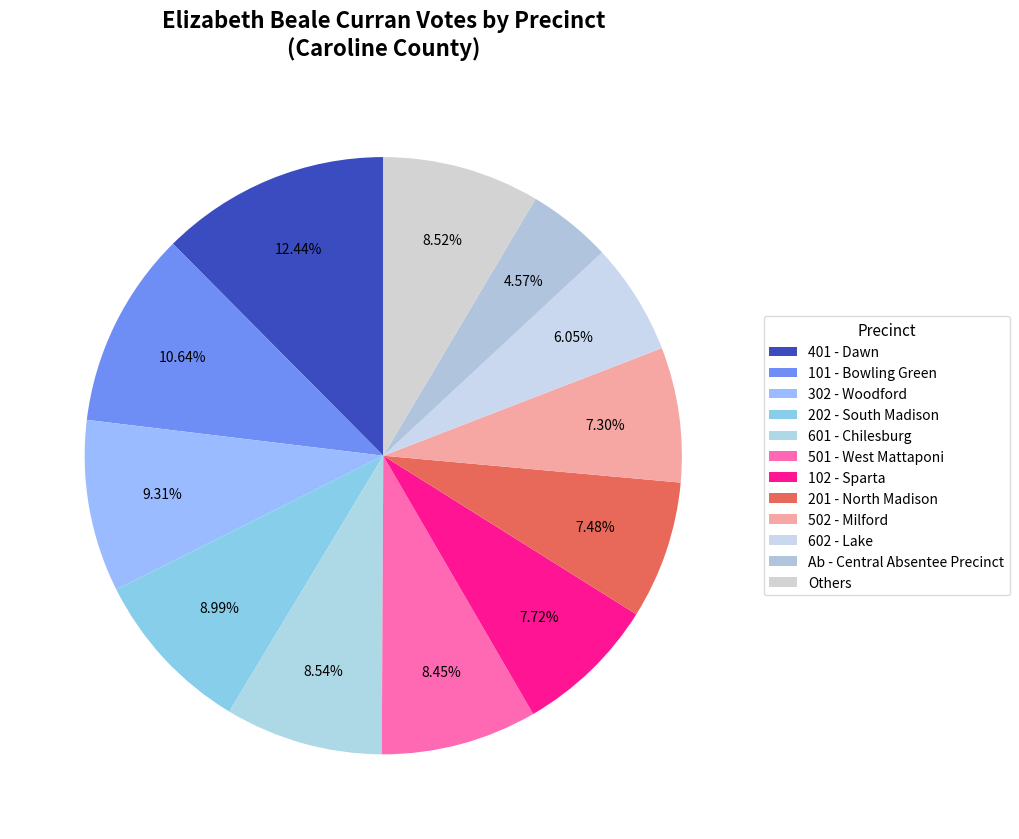

The 102 - Sparta slice represents 1% of the pie. True or false?

False